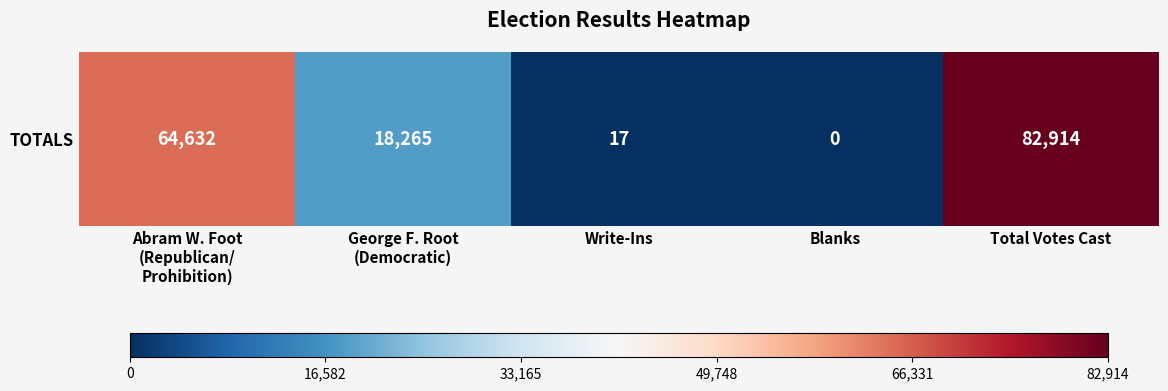

Rank the categories by value from highest to lowest.

Total Votes Cast, Abram W. Foot
(Republican/
Prohibition), George F. Root
(Democratic), Write-Ins, Blanks